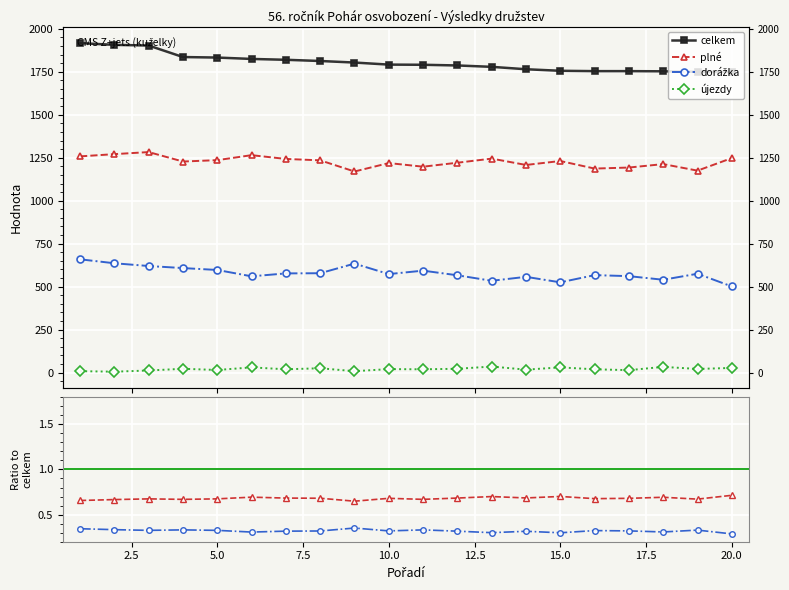

What is the maximum value for celkem?

1917.0